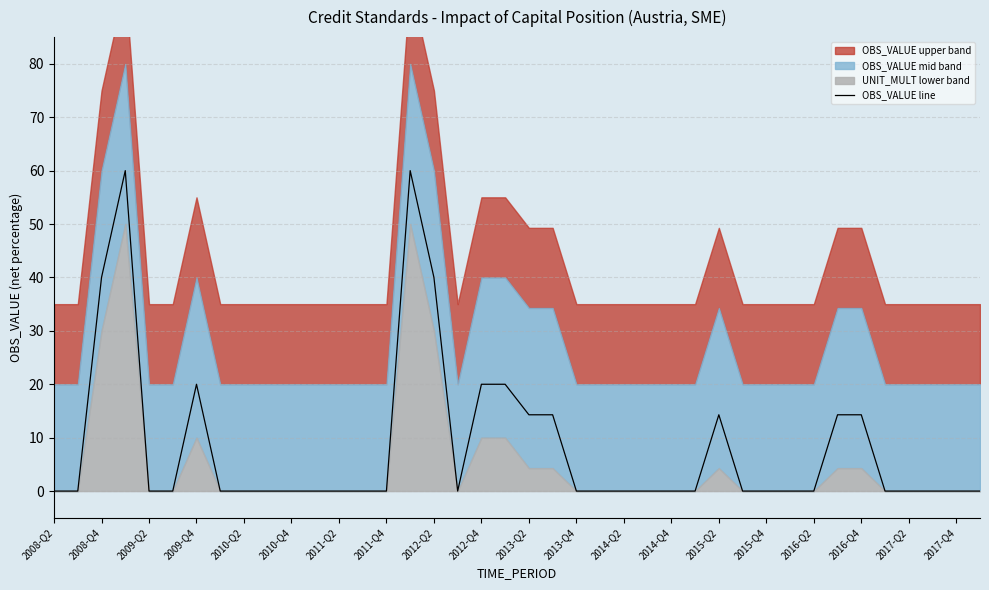

True or false: OBS_VALUE line has a value of 14.3 at 2016-Q4.

True